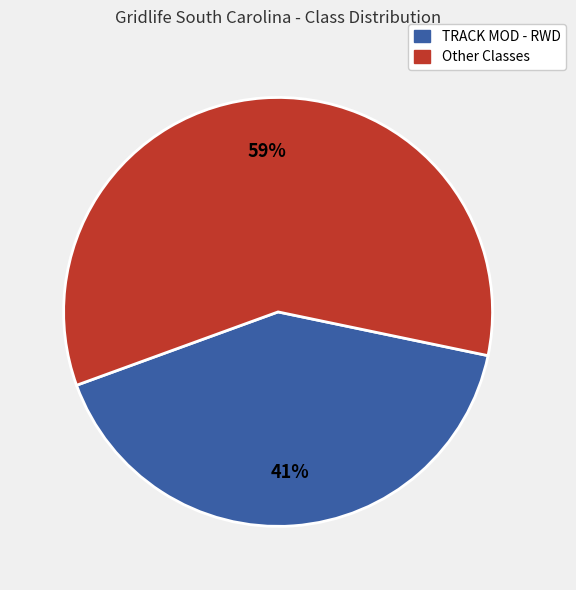

To the nearest percent, what is the average slice percentage?

50%